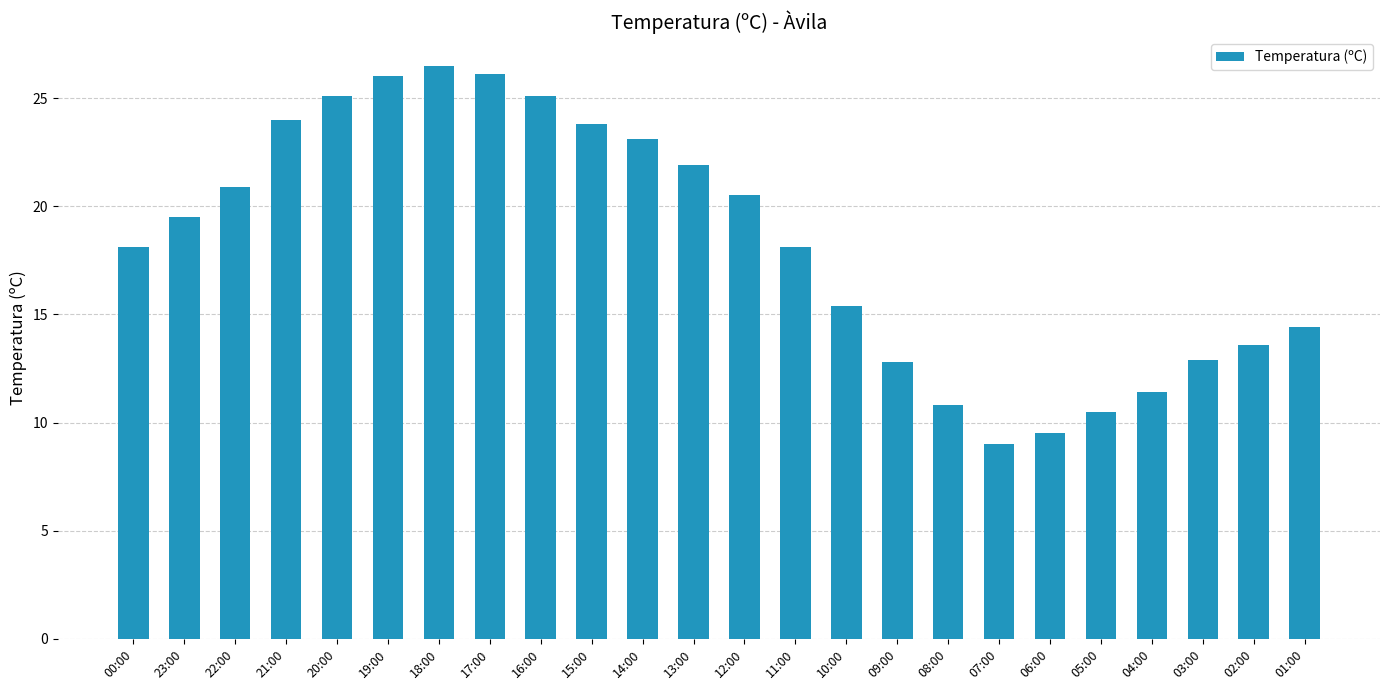

What position from the right is 13:00?

13